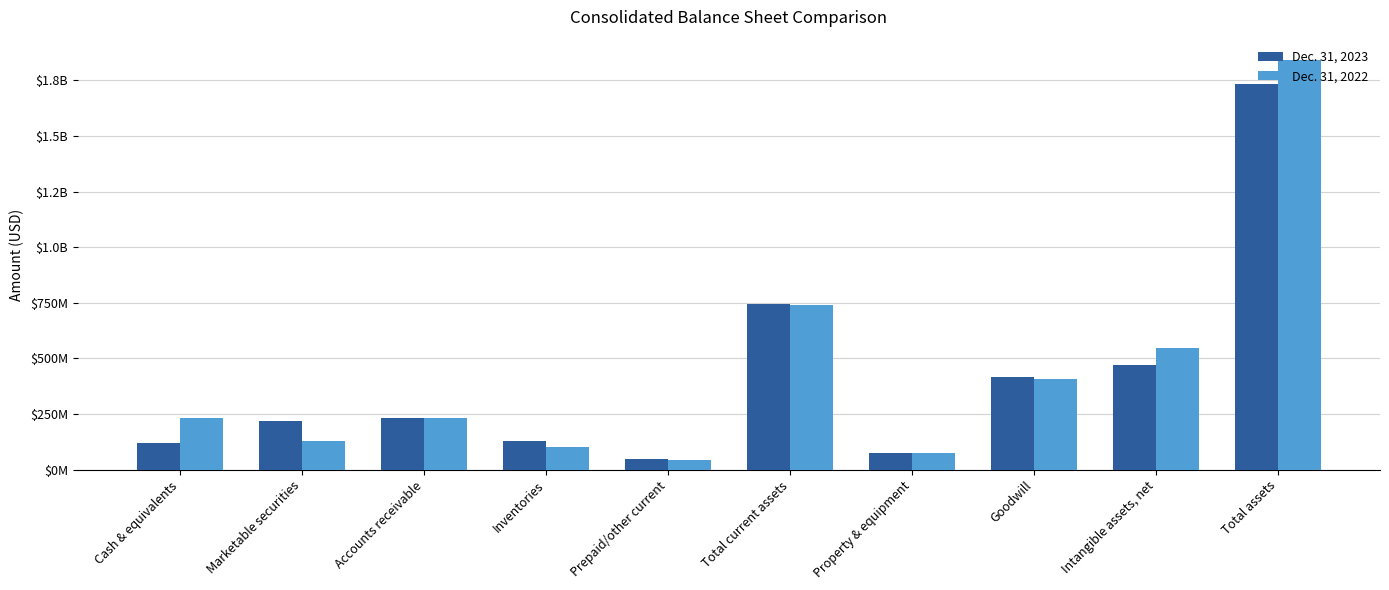

List the labels in order of Dec. 31, 2023 value, smallest first.

Prepaid/other current, Property & equipment, Cash & equivalents, Inventories, Marketable securities, Accounts receivable, Goodwill, Intangible assets, net, Total current assets, Total assets